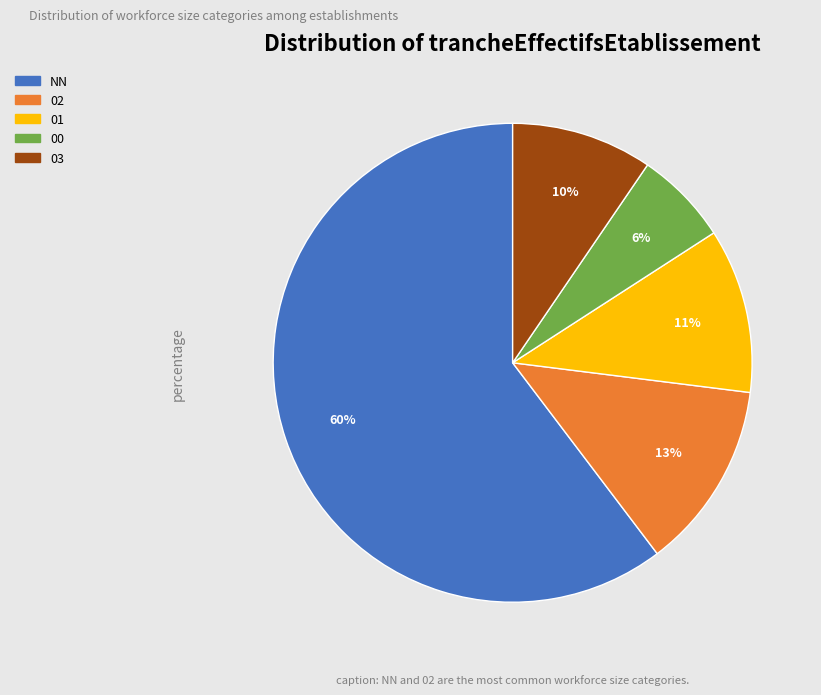

Which category accounts for the majority?

NN